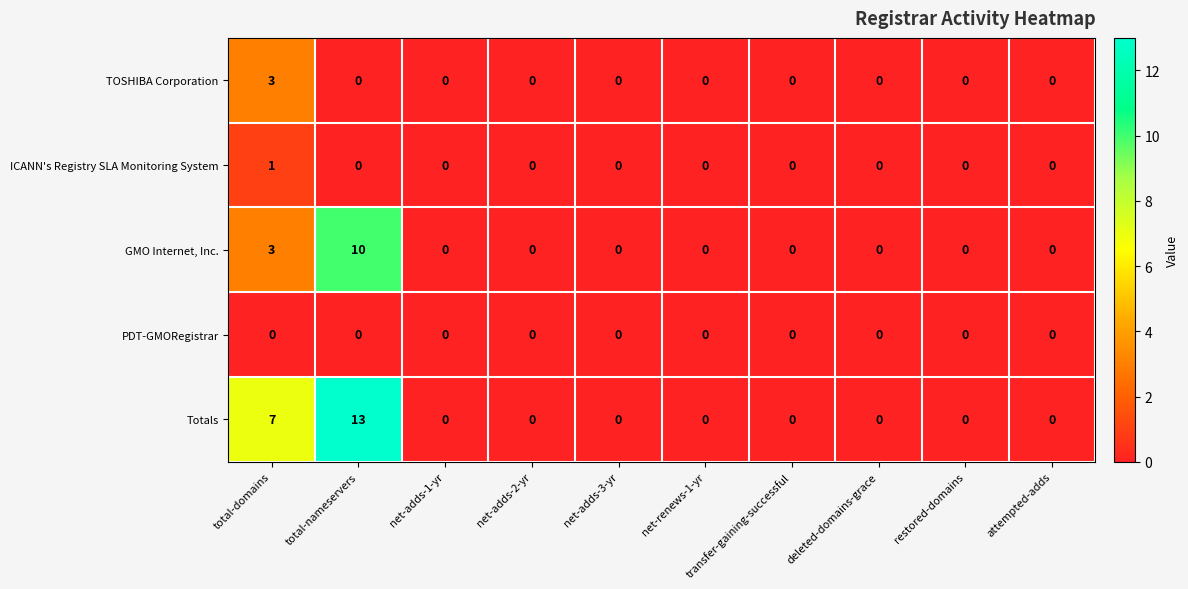

What is the difference between the maximum and minimum values in the GMO Internet, Inc. series?

10